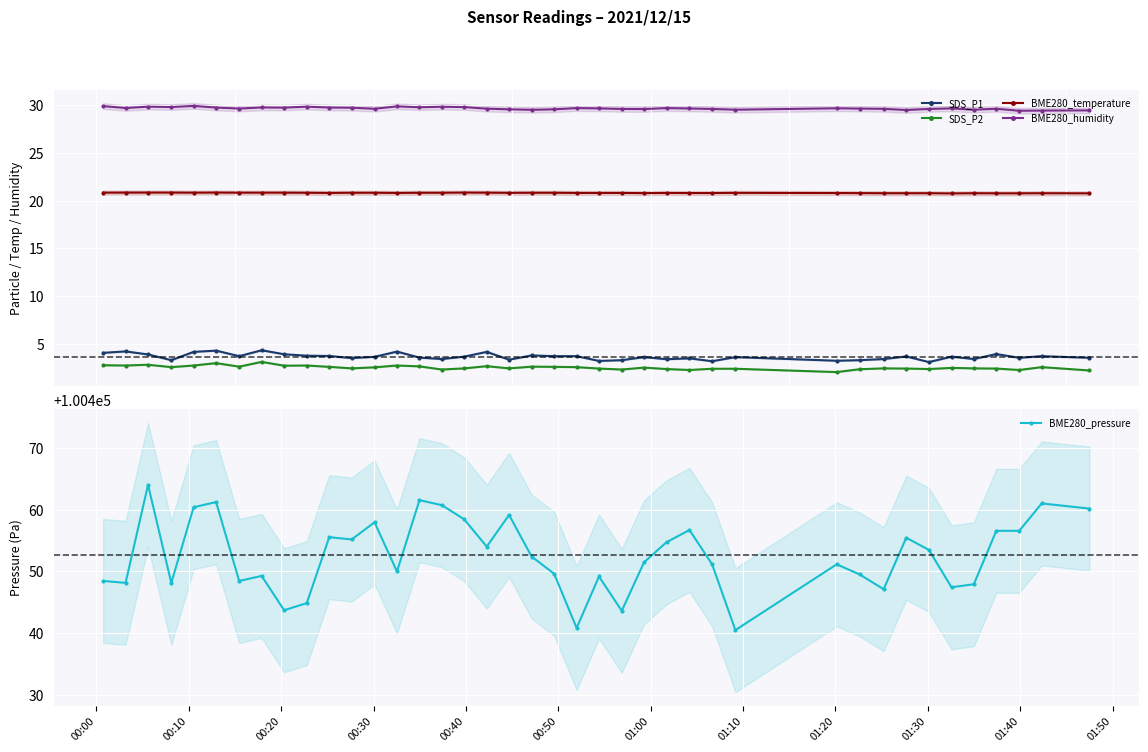

True or false: SDS_P1 and BME280_temperature intersect in this chart.

False